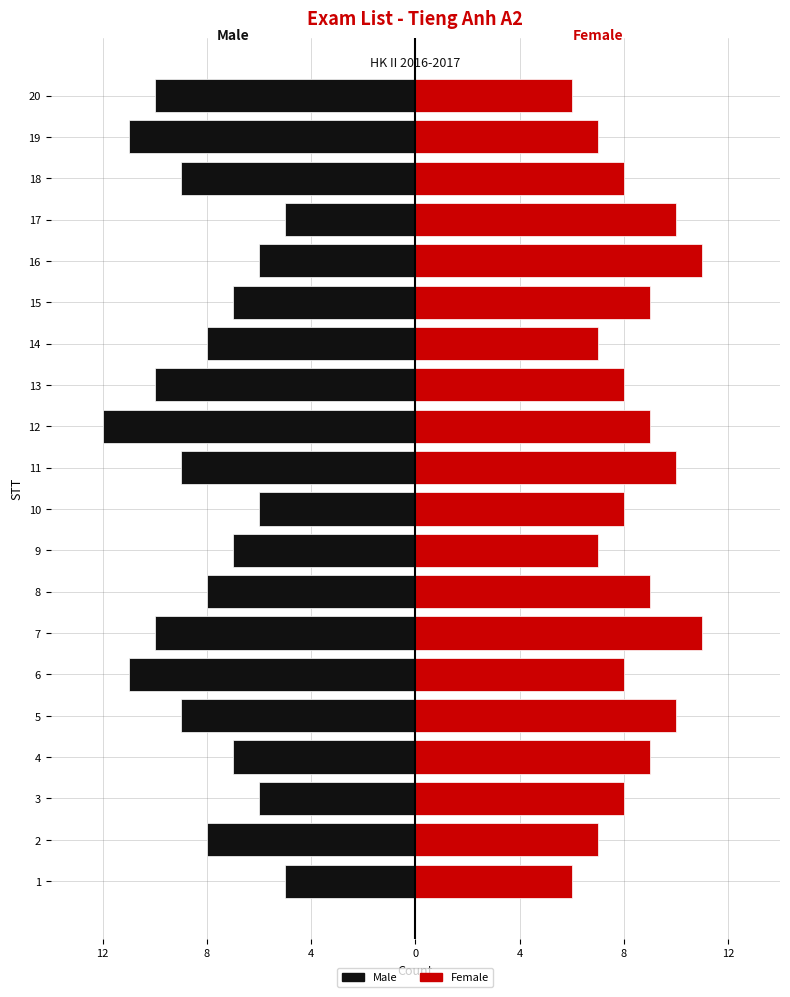

Count the number of data series in this chart.

2